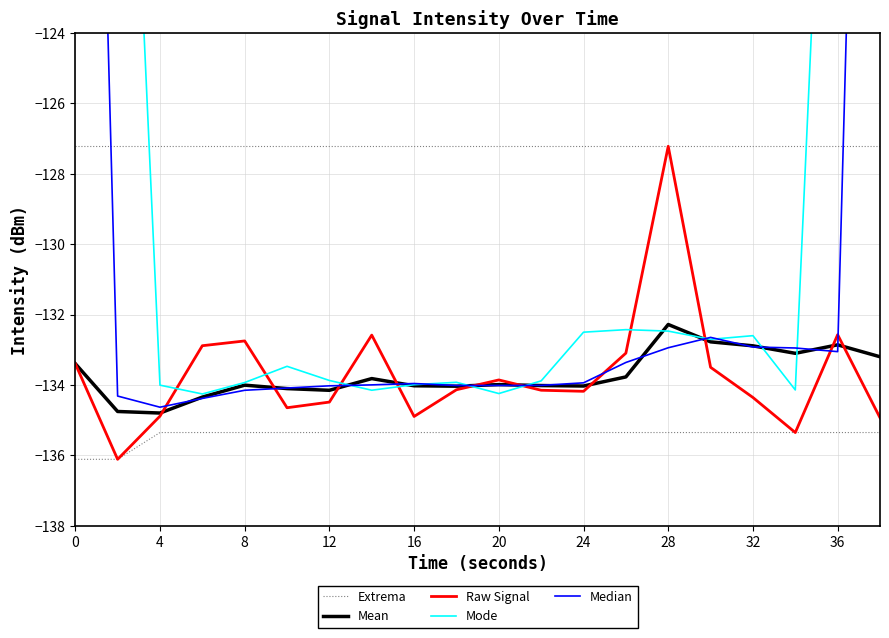

Reading left to right, extract all data points from this chart.

Extrema: -136.1	-136.1	-135.3	-135.3	-135.3	-135.3	-135.3	-135.3	-135.3	-135.3	-135.3	-135.3	-135.3	-135.3	-135.3	-135.3	-135.3	-135.3	-135.3	-135.3
Mean: -133.4	-134.8	-134.8	-134.3	-134.0	-134.1	-134.1	-133.8	-134.0	-134.0	-134.0	-134.0	-134.0	-133.8	-132.3	-132.8	-132.9	-133.1	-132.9	-133.2
Raw Signal: -133.4	-136.1	-134.9	-132.9	-132.7	-134.6	-134.5	-132.6	-134.9	-134.1	-133.9	-134.1	-134.2	-133.1	-127.2	-133.5	-134.4	-135.3	-132.6	-134.9
Mode: -80.9	-107.5	-134.0	-134.3	-133.9	-133.5	-133.9	-134.1	-134.0	-133.9	-134.2	-133.9	-132.5	-132.4	-132.5	-132.7	-132.6	-134.1	-107.4	-80.6
Median: -89.4	-134.3	-134.6	-134.4	-134.1	-134.1	-134.0	-134.0	-134.0	-134.0	-134.0	-134.0	-133.9	-133.4	-132.9	-132.6	-132.9	-132.9	-133.1	-88.7